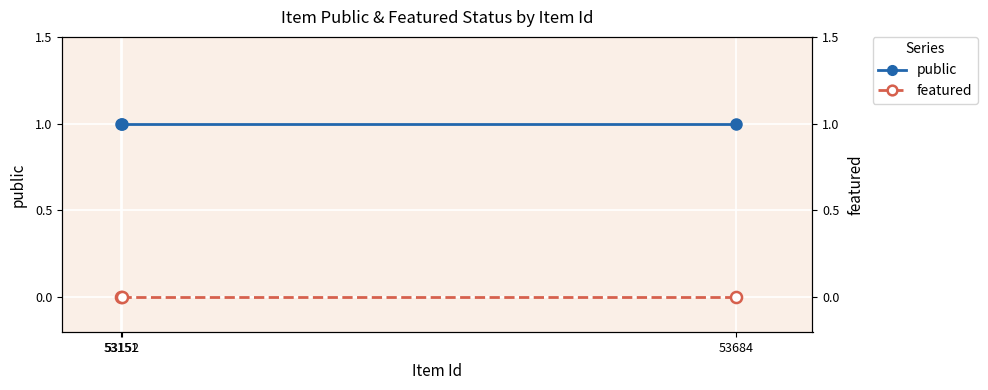

Which series has the largest range (max minus min)?

public